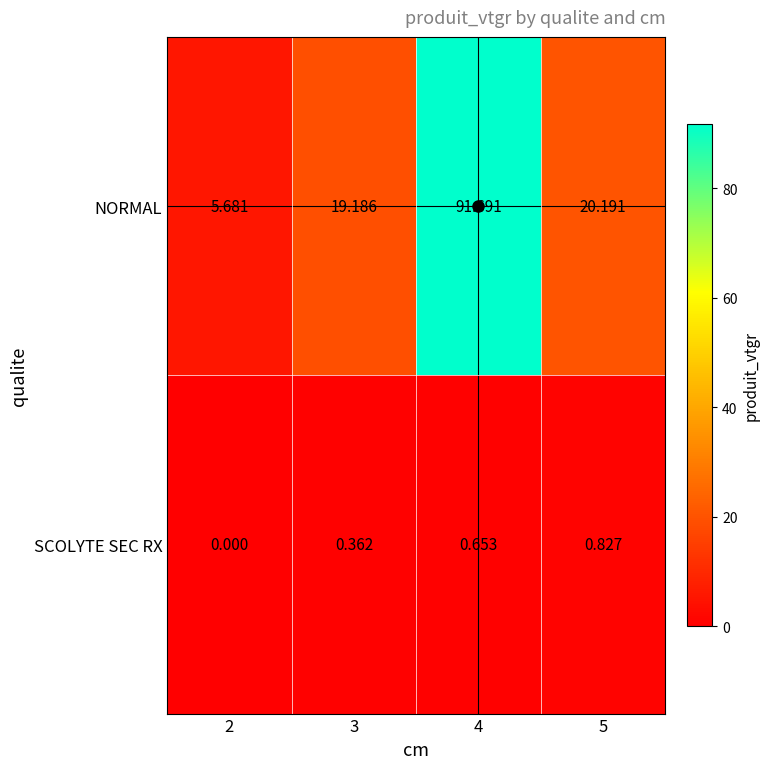

Rank the series by their average value, from highest to lowest.

NORMAL, SCOLYTE SEC RX